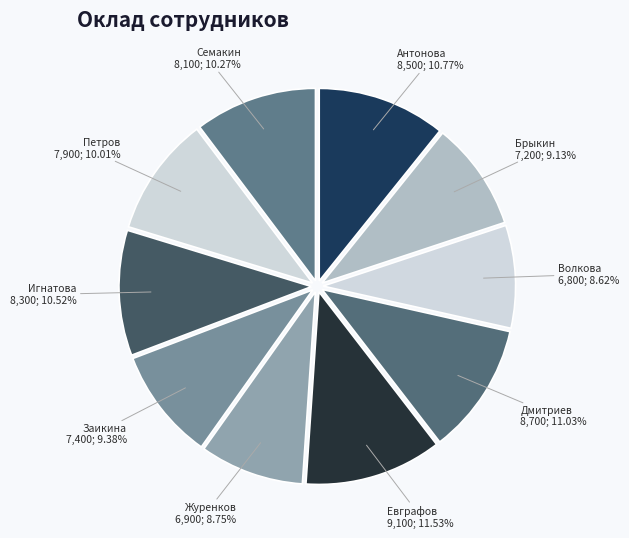

Which category has the biggest portion of the pie?

Евграфов